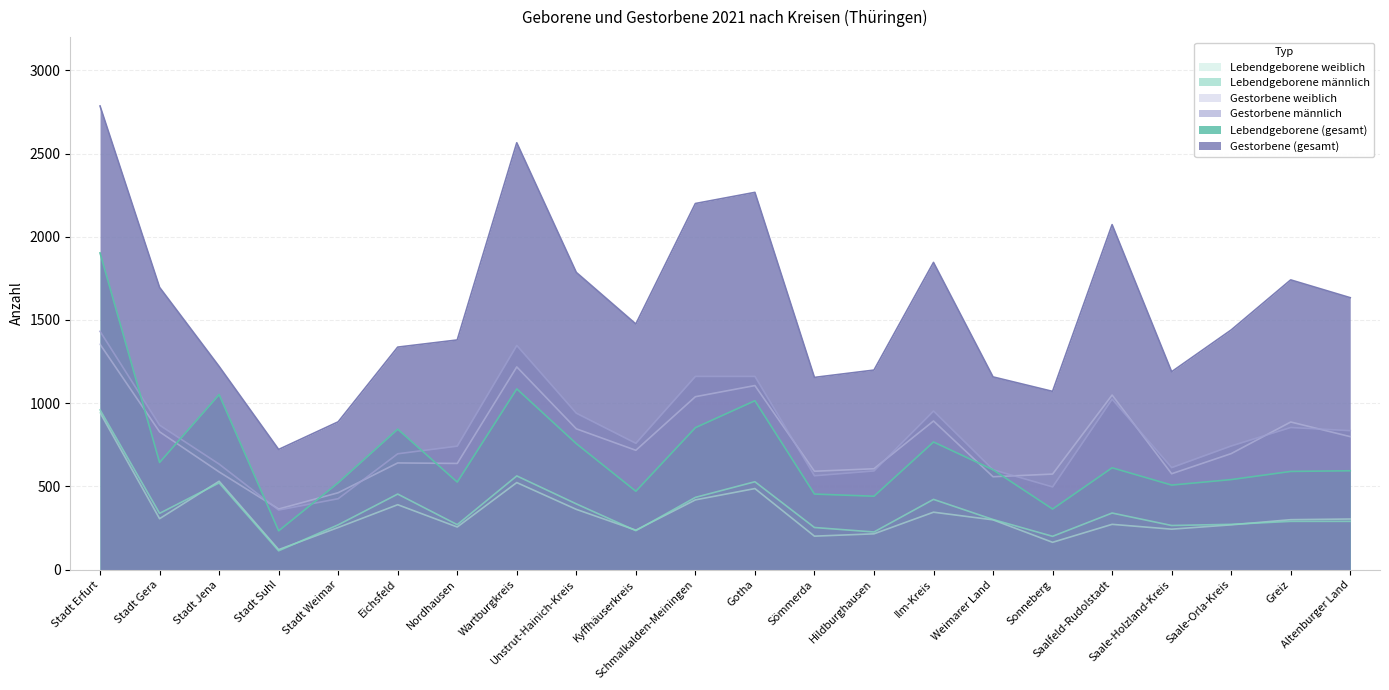

What is the minimum value for Gestorbene männlich?

358